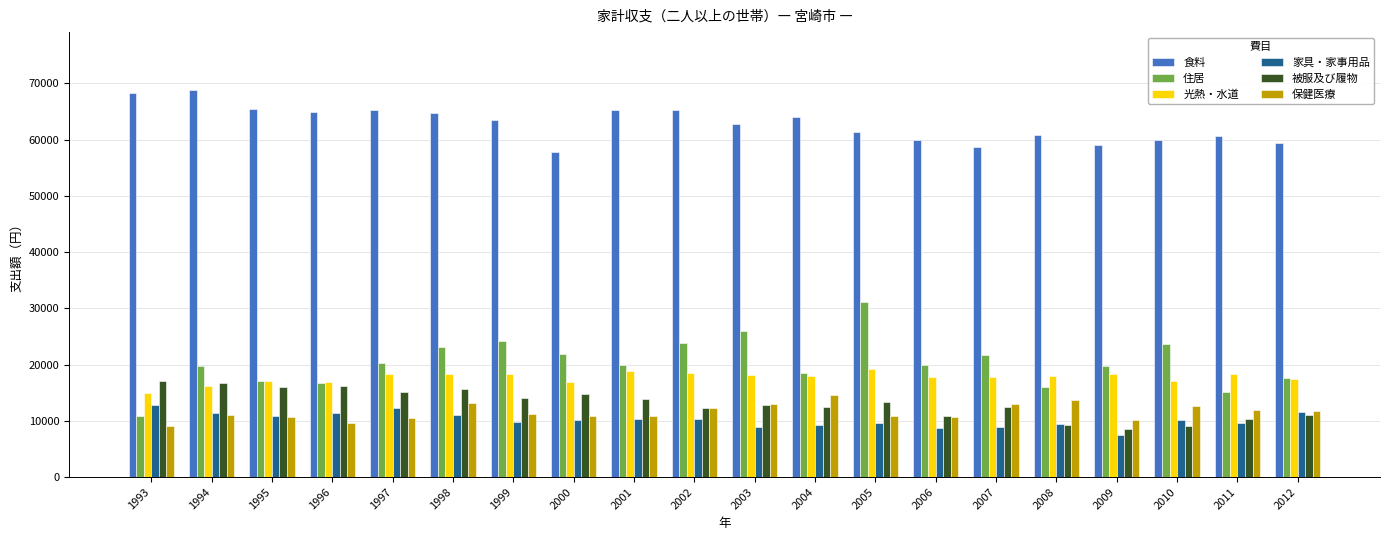

Are the bars horizontal?

No